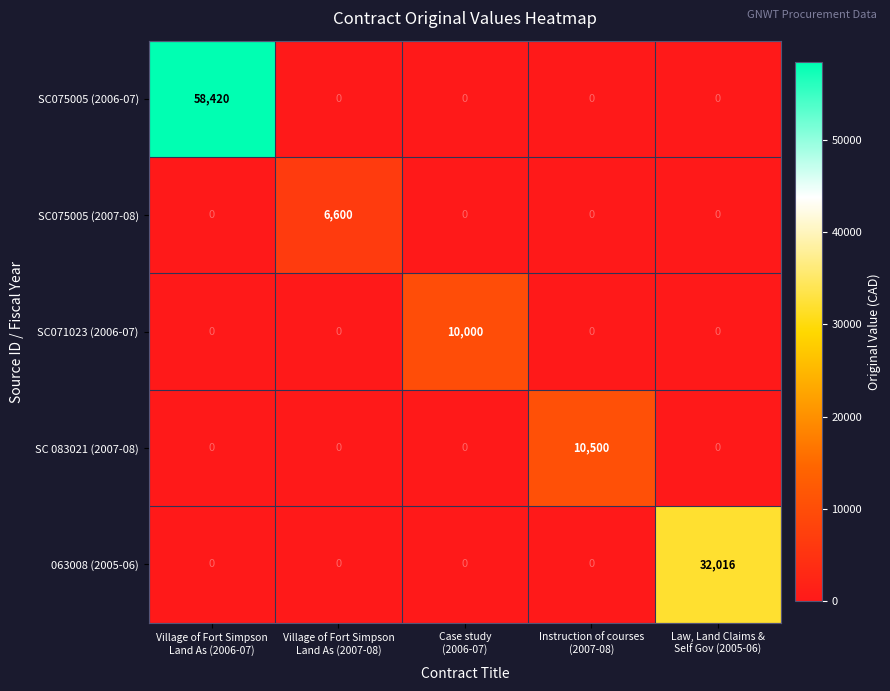

What is the average value of the SC071023 (2006-07) series?

2000